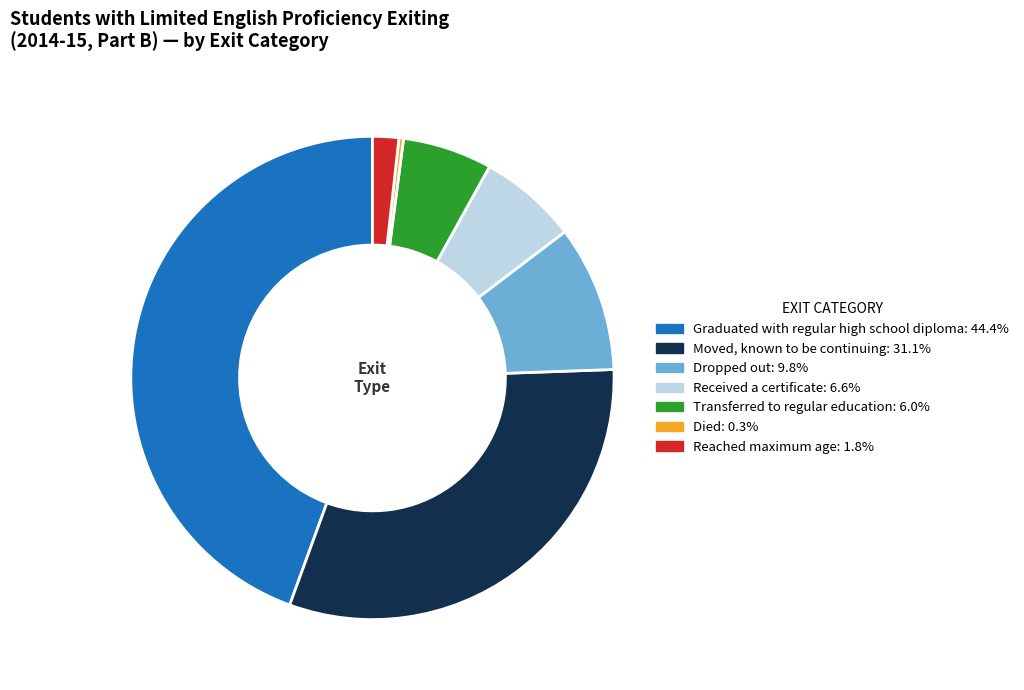

Count the number of slices in the pie.

7